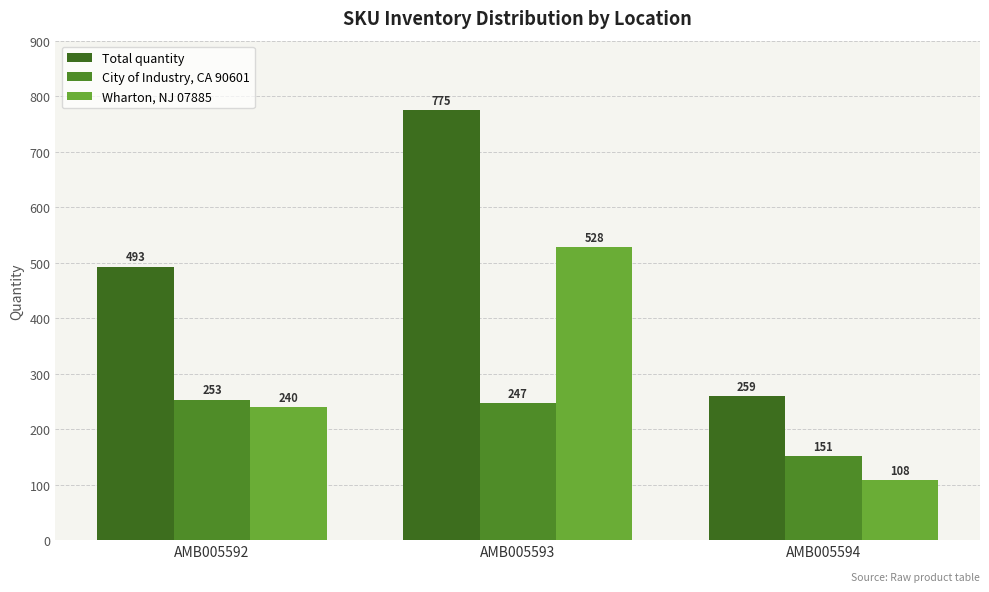

Read the Total quantity value at AMB005592, to the nearest 50.

500